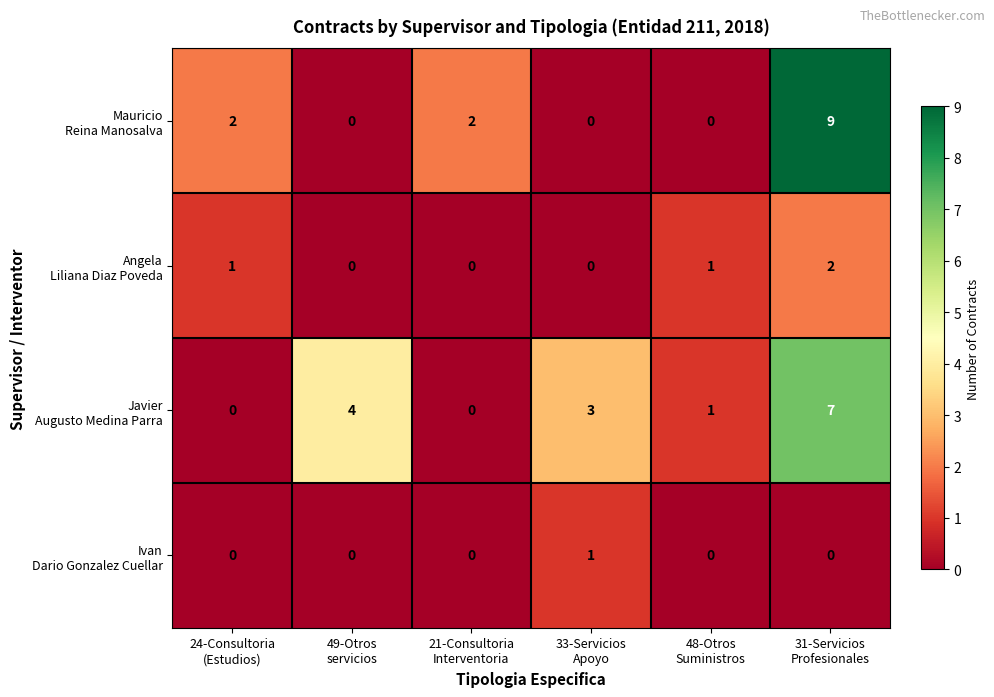

At how many categories does at least one series exceed 0?

6